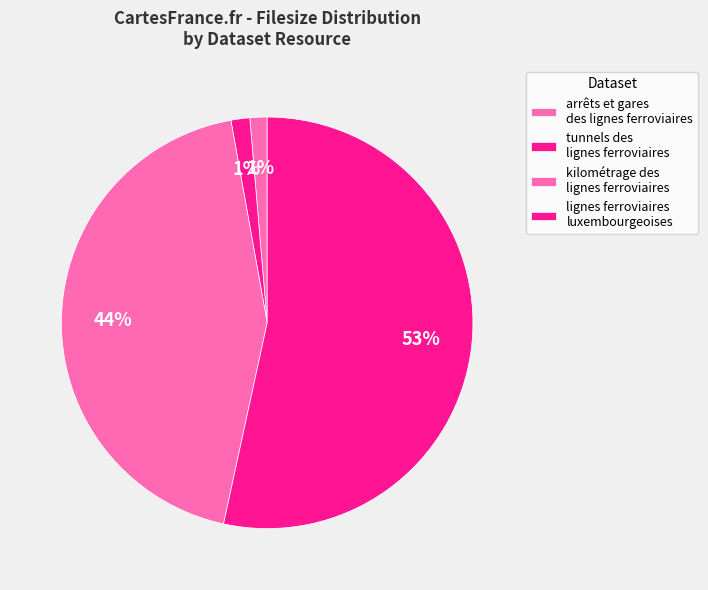

How many segments does this pie chart have?

4